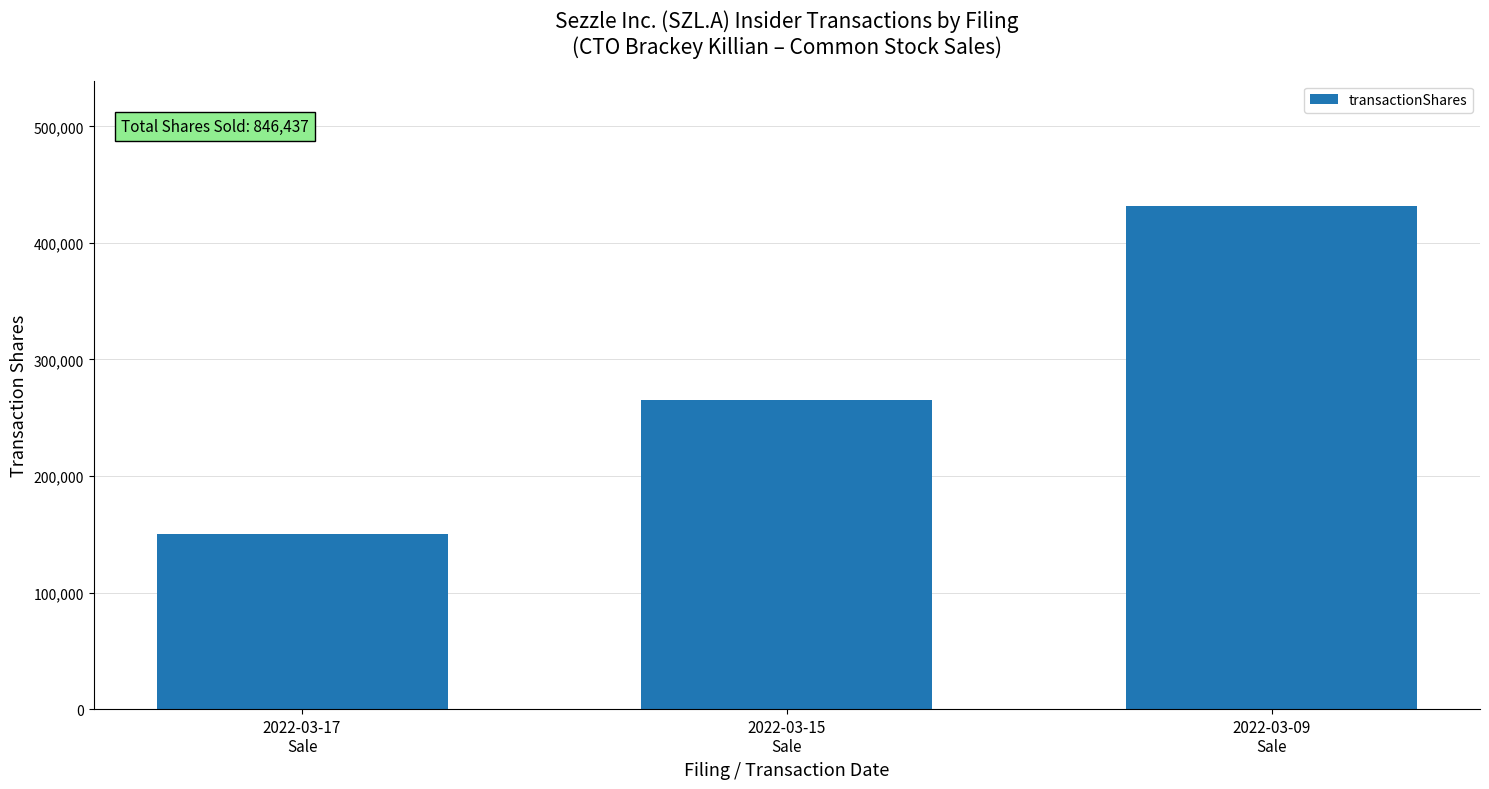

What is the change in value from 2022-03-17
Sale to 2022-03-15
Sale?

+115000